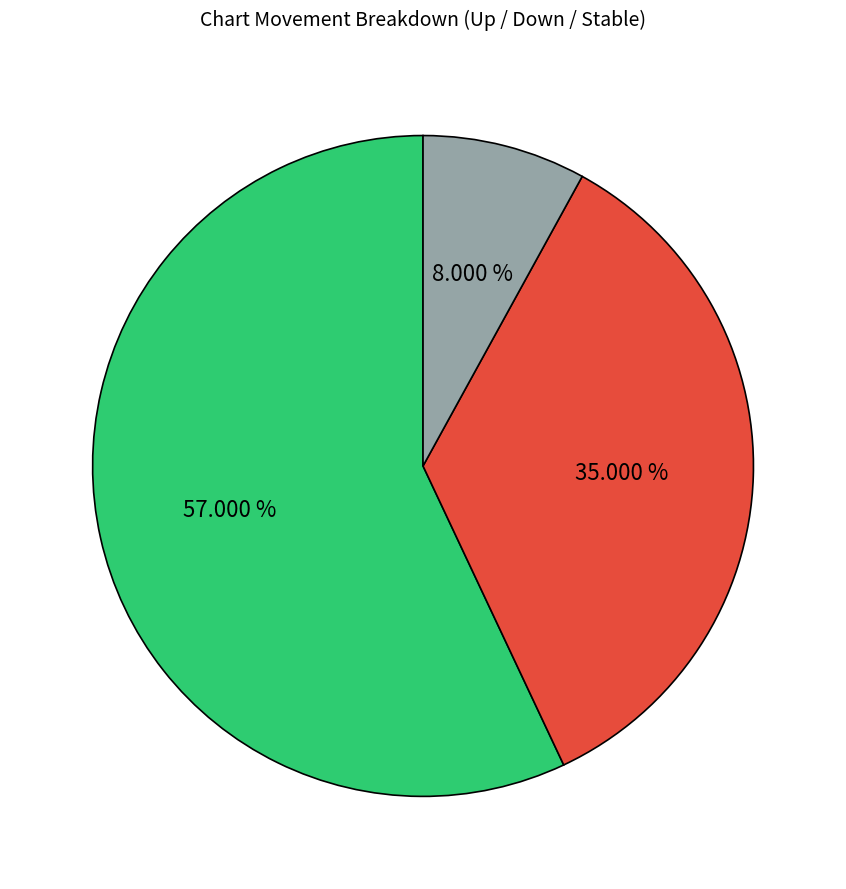

Is there a majority slice in this chart?

Yes